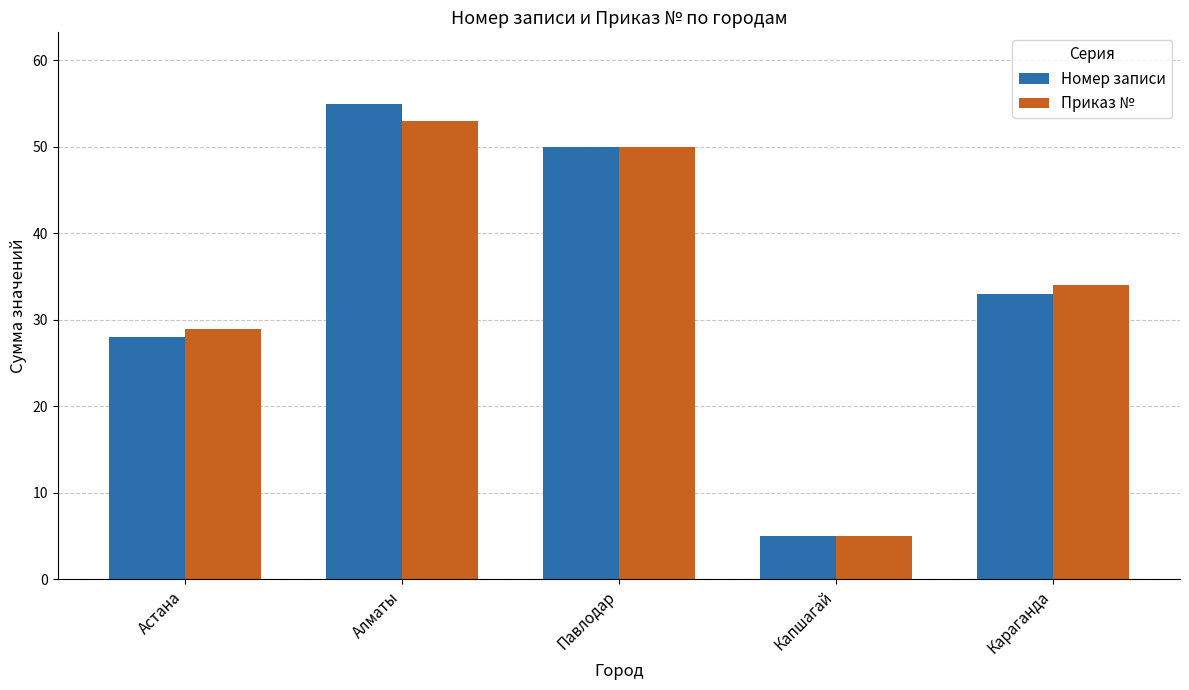

What is the label of the 1st bar from the left?

Астана